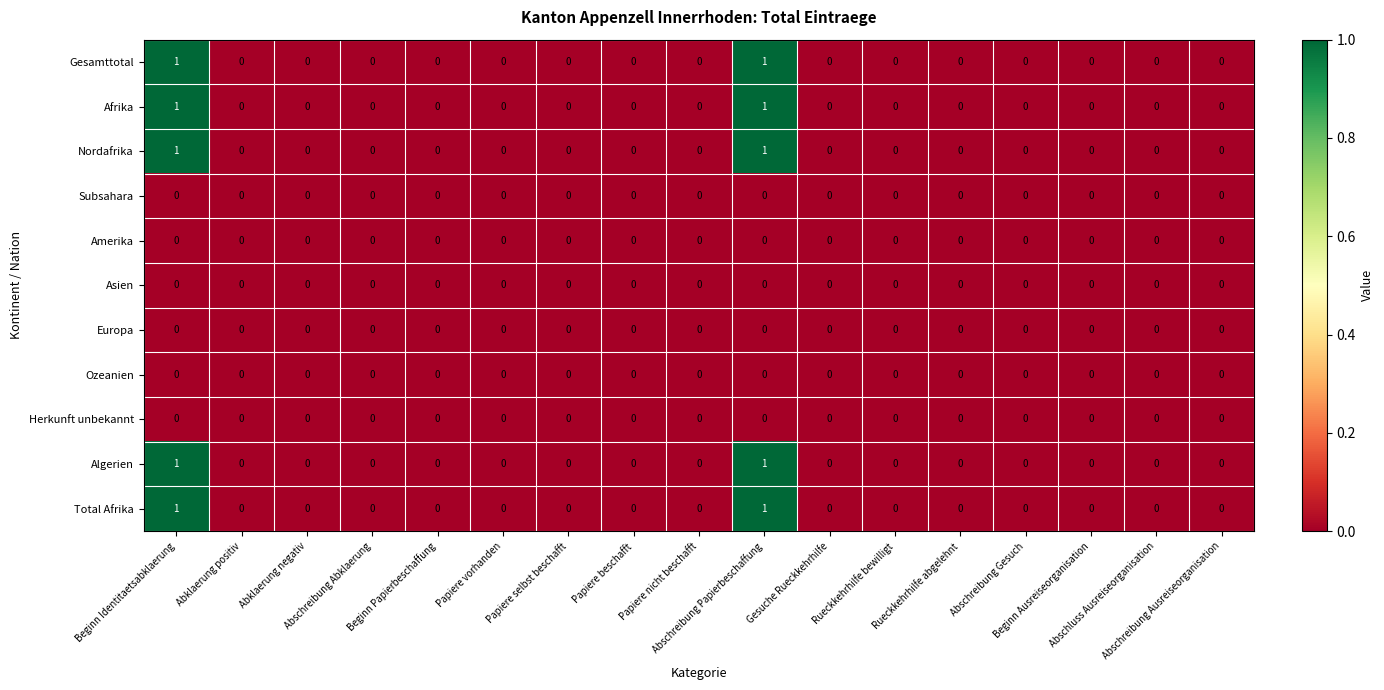

How many distinct data groups are displayed?

11